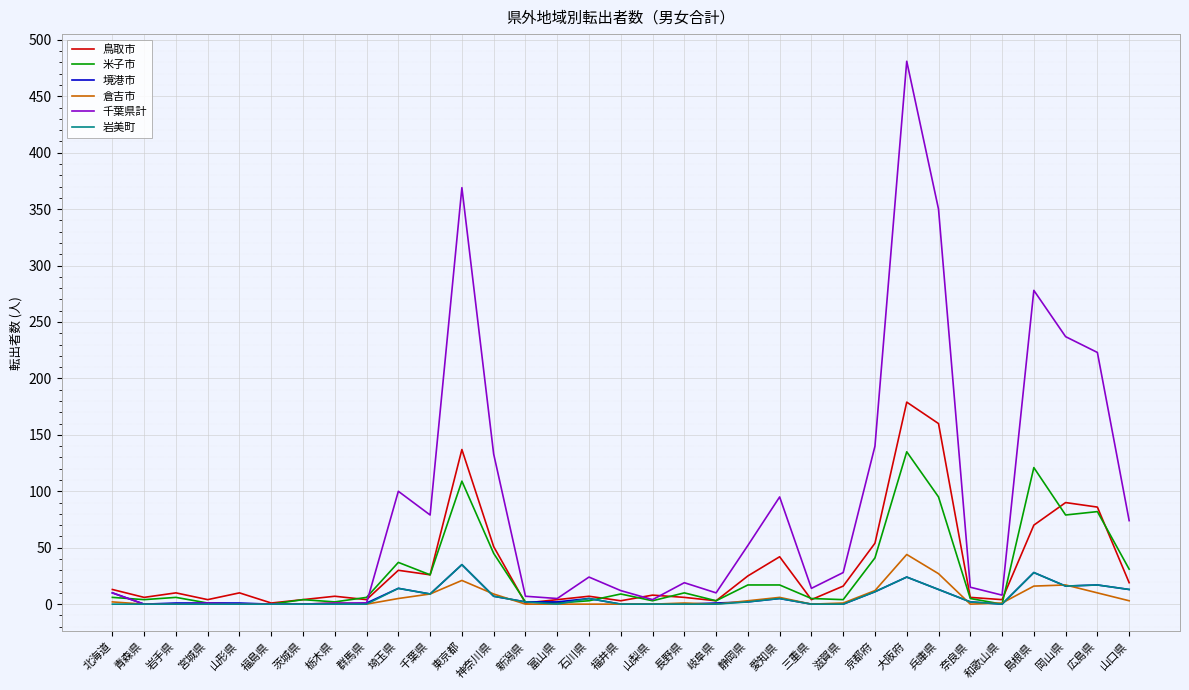

Which series has the largest range (max minus min)?

千葉県計